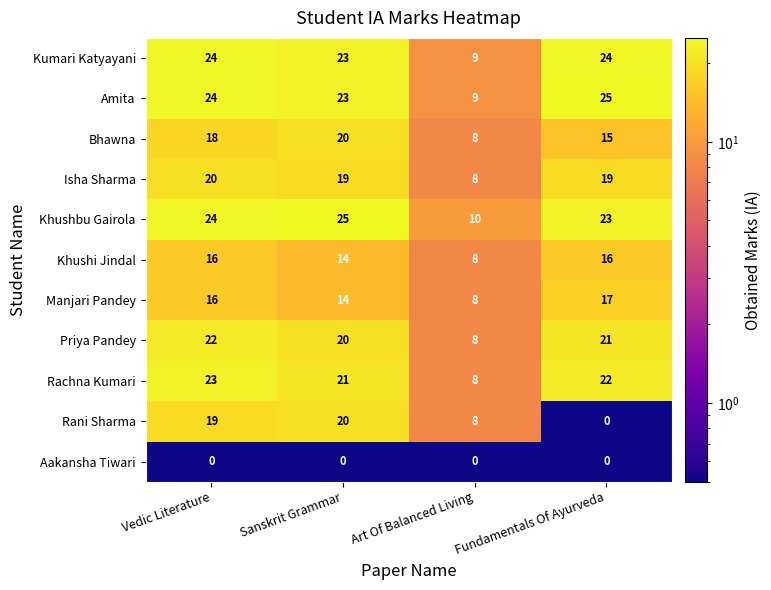

Which series has the widest spread of values?

Rani Sharma